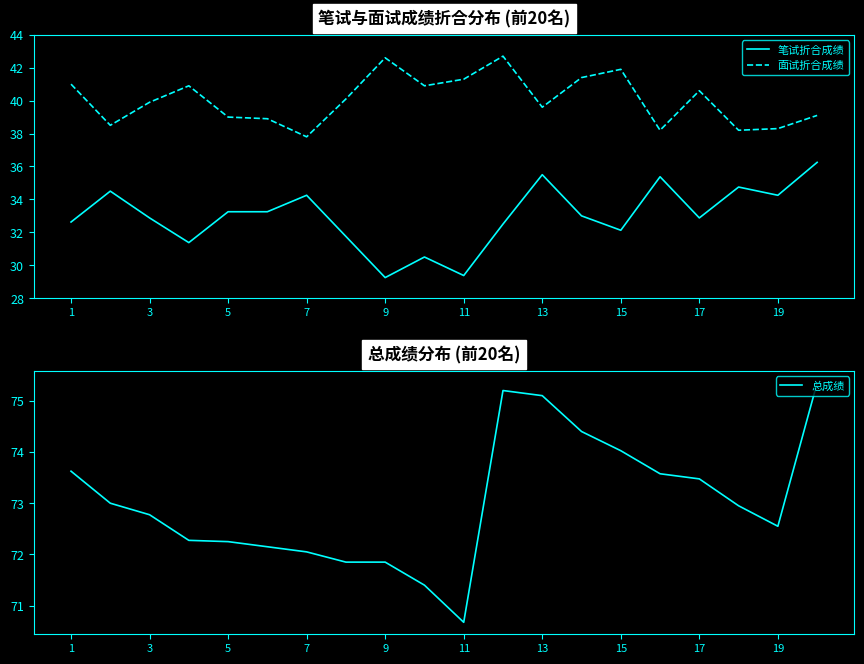

Which series has the largest total across all categories?

总成绩